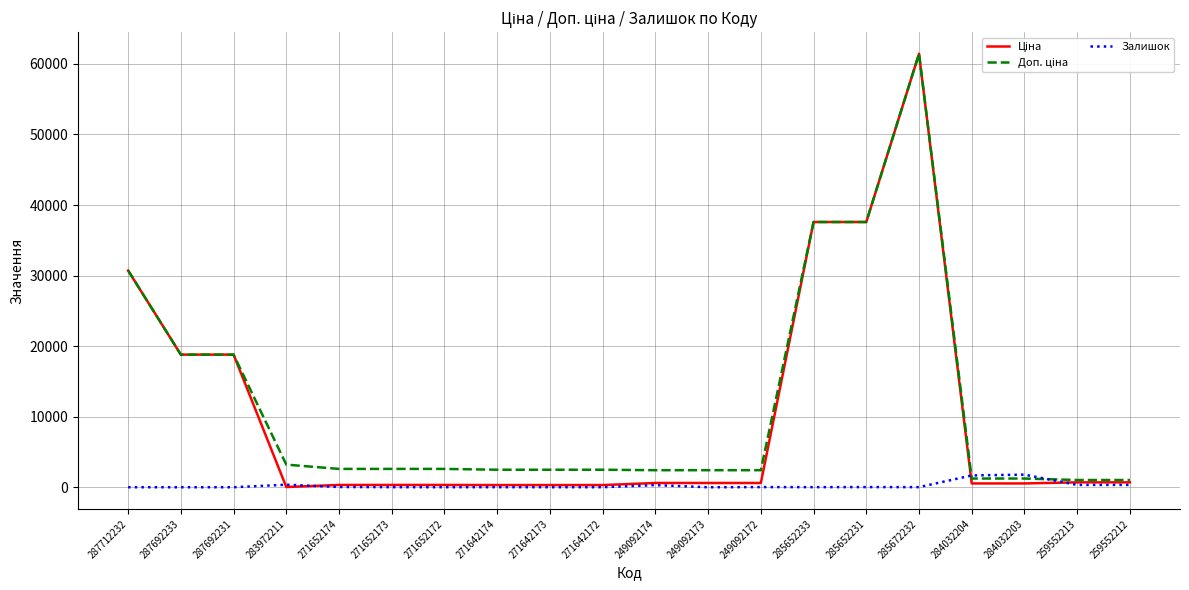

The Залишок series shows 12.0 at 271652173. True or false?

True